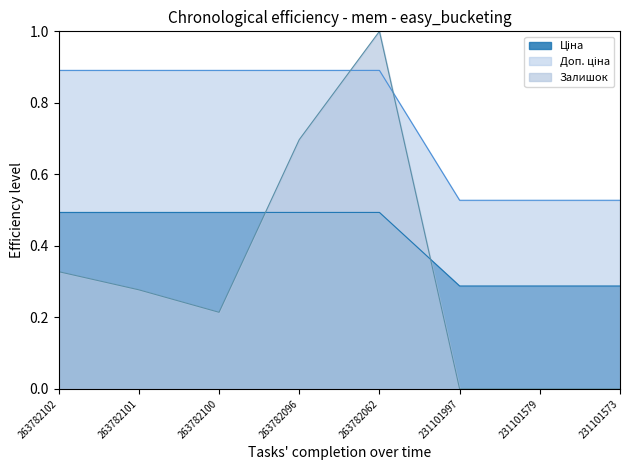

What are all the series names shown in the legend?

Ціна, Доп. ціна, Залишок